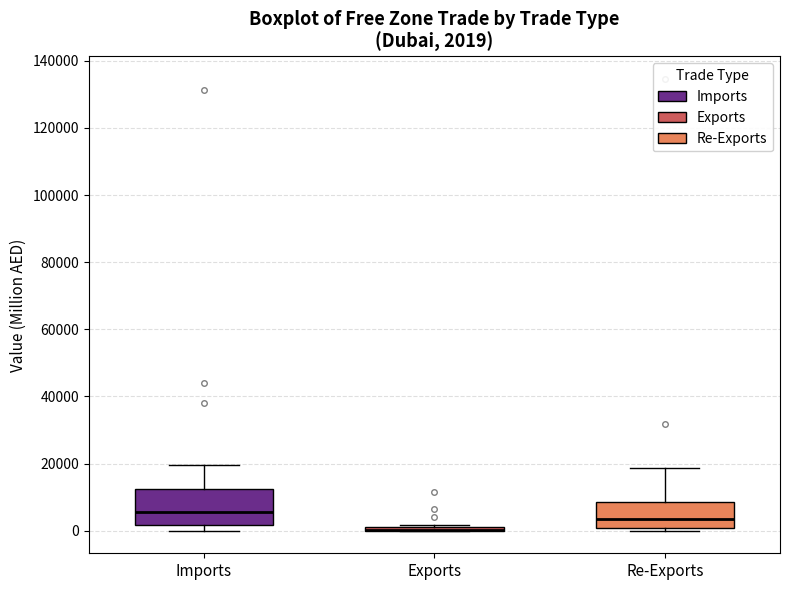

Which box is the tallest, from its lower edge to its upper edge?

Imports